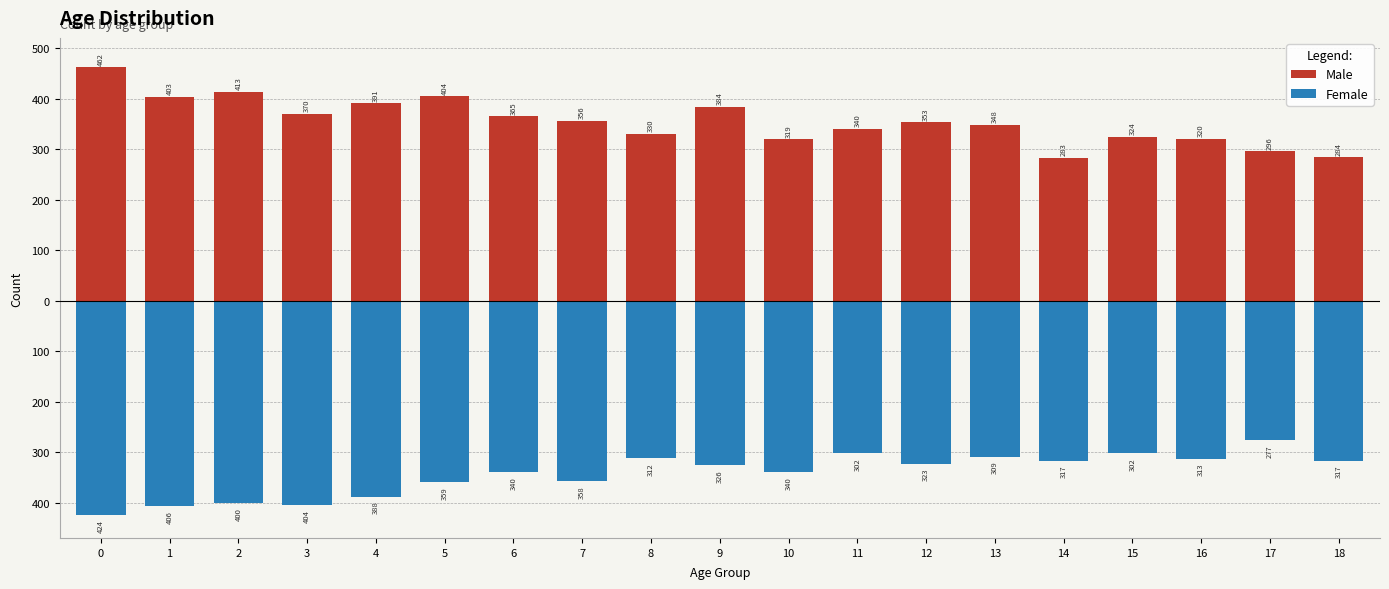

Count the number of categories in the chart.

19